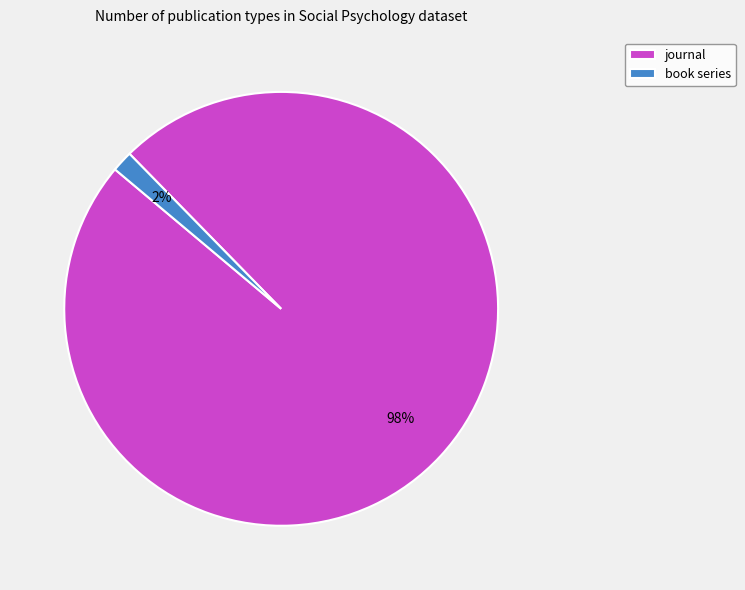

Does any single category account for the majority?

Yes